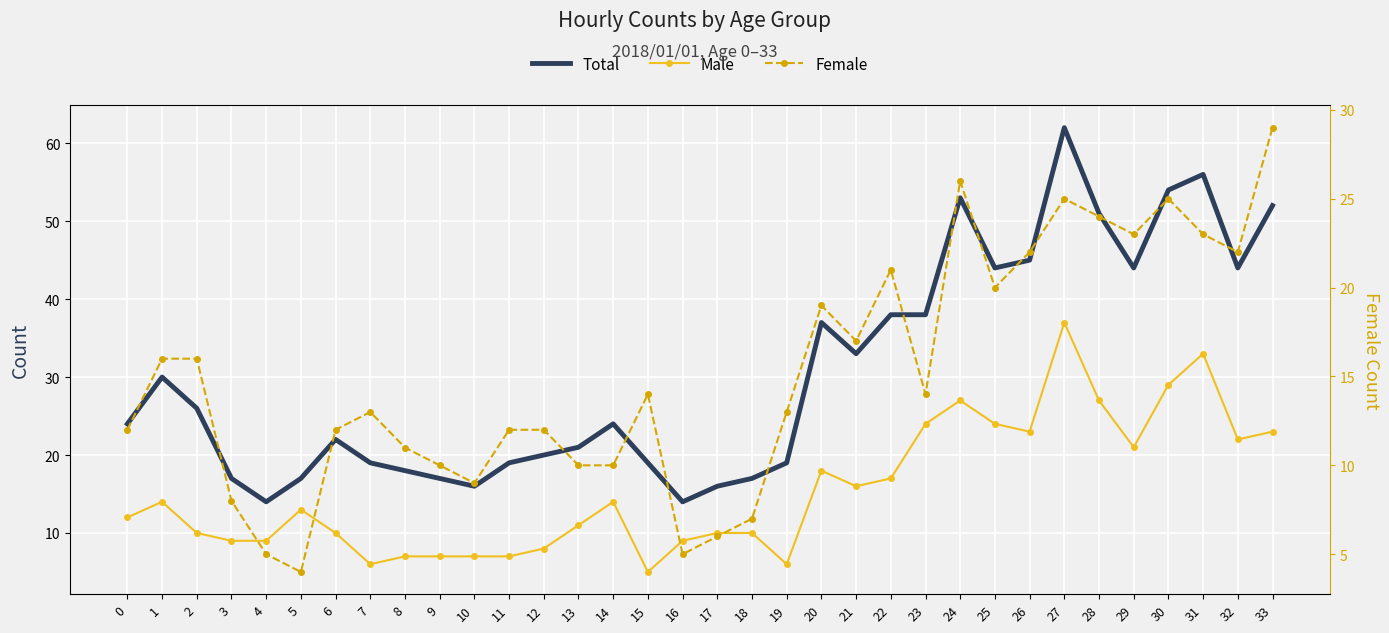

What is the value of the Male point at the 11th from the left?

7